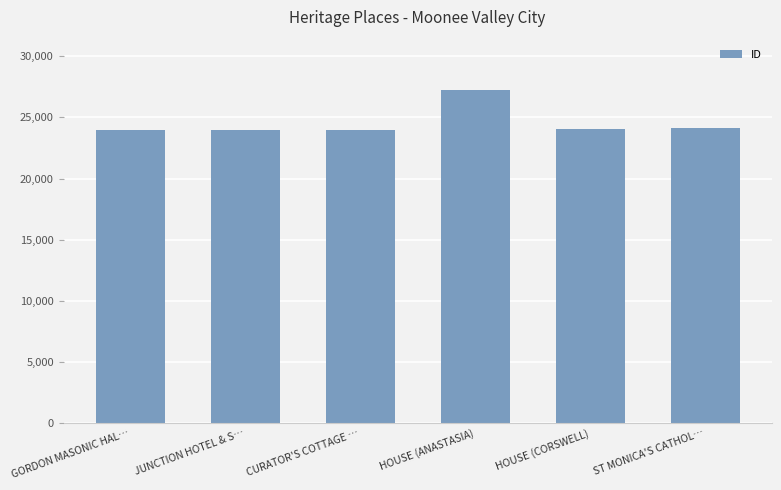

Between HOUSE (ANASTASIA) and ST MONICA'S CATHOL…, which is larger?

HOUSE (ANASTASIA)